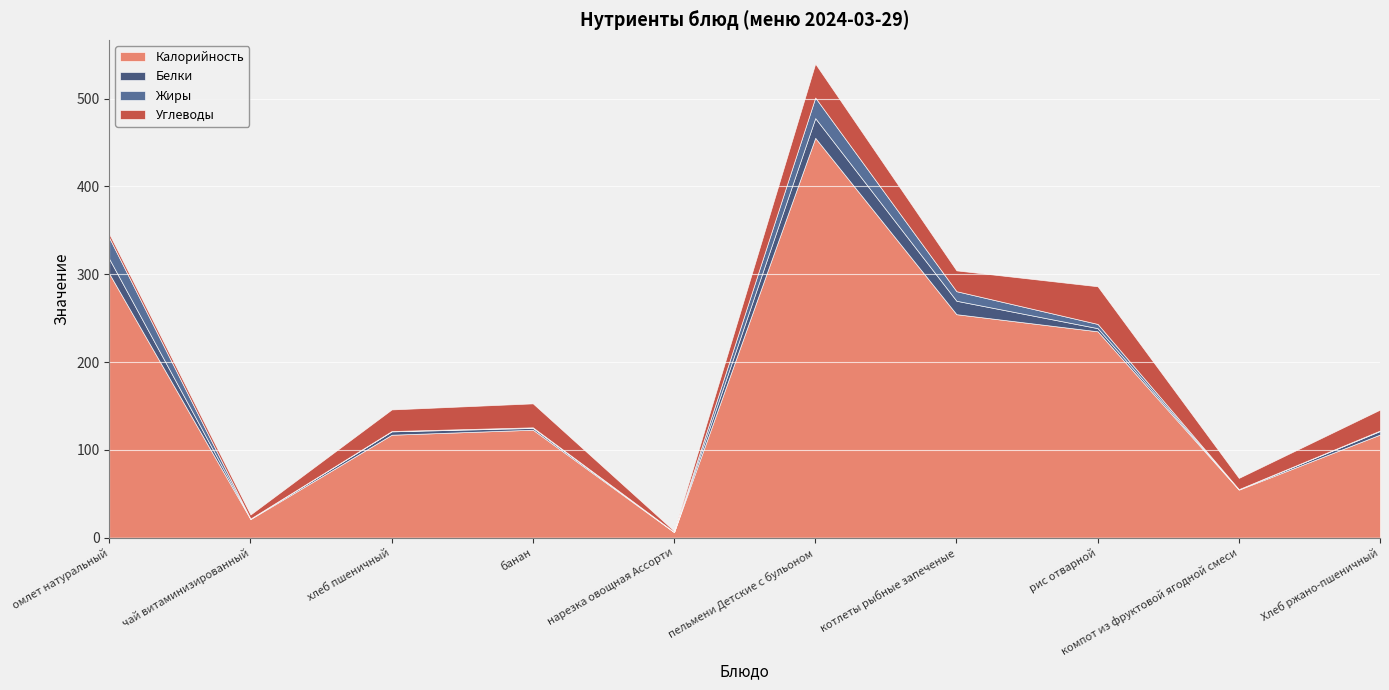

True or false: Калорийность and Белки intersect in this chart.

False